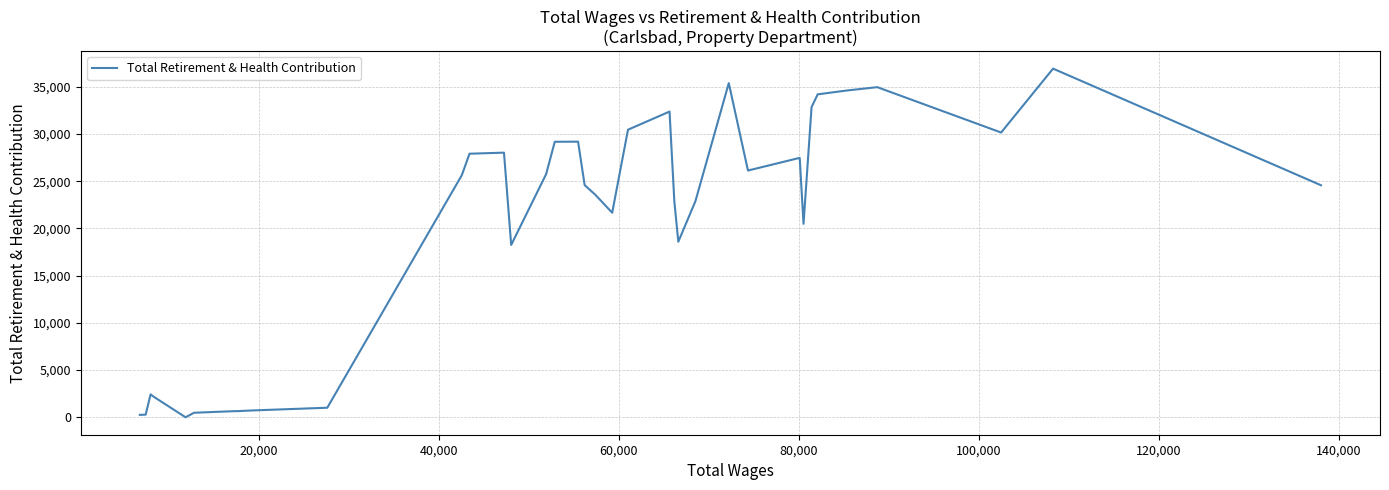

Does the chart display data point markers on the line(s)?

No